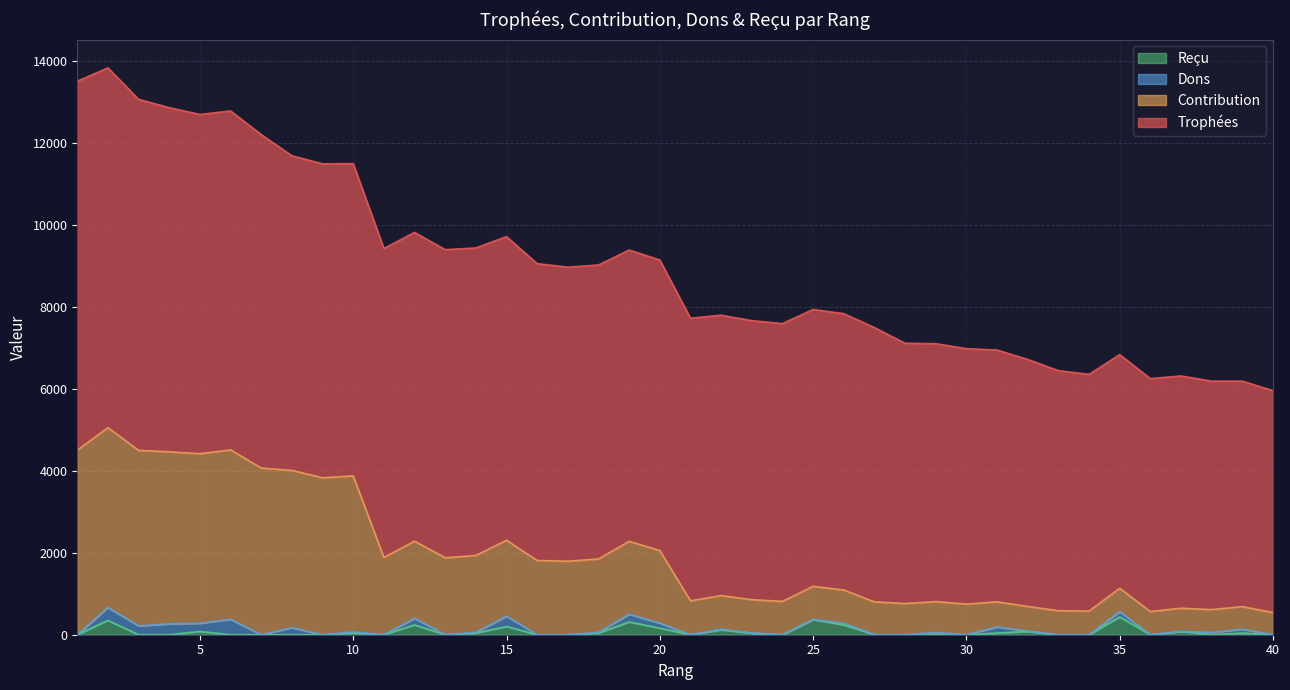

Does the chart have visible grid lines?

Yes